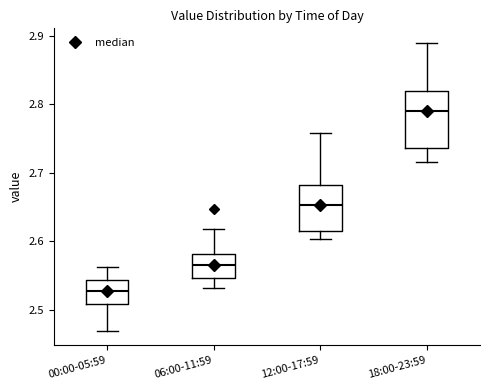

Which box is the tallest, from its lower edge to its upper edge?

18:00-23:59